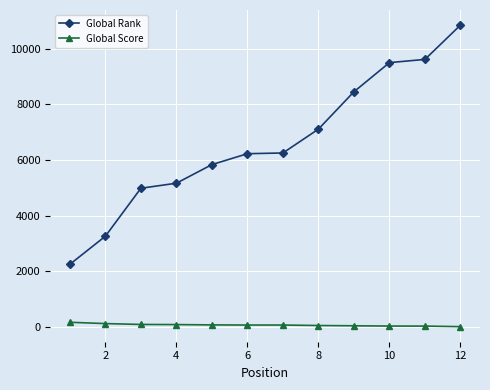

Which series has the widest spread of values?

Global Rank